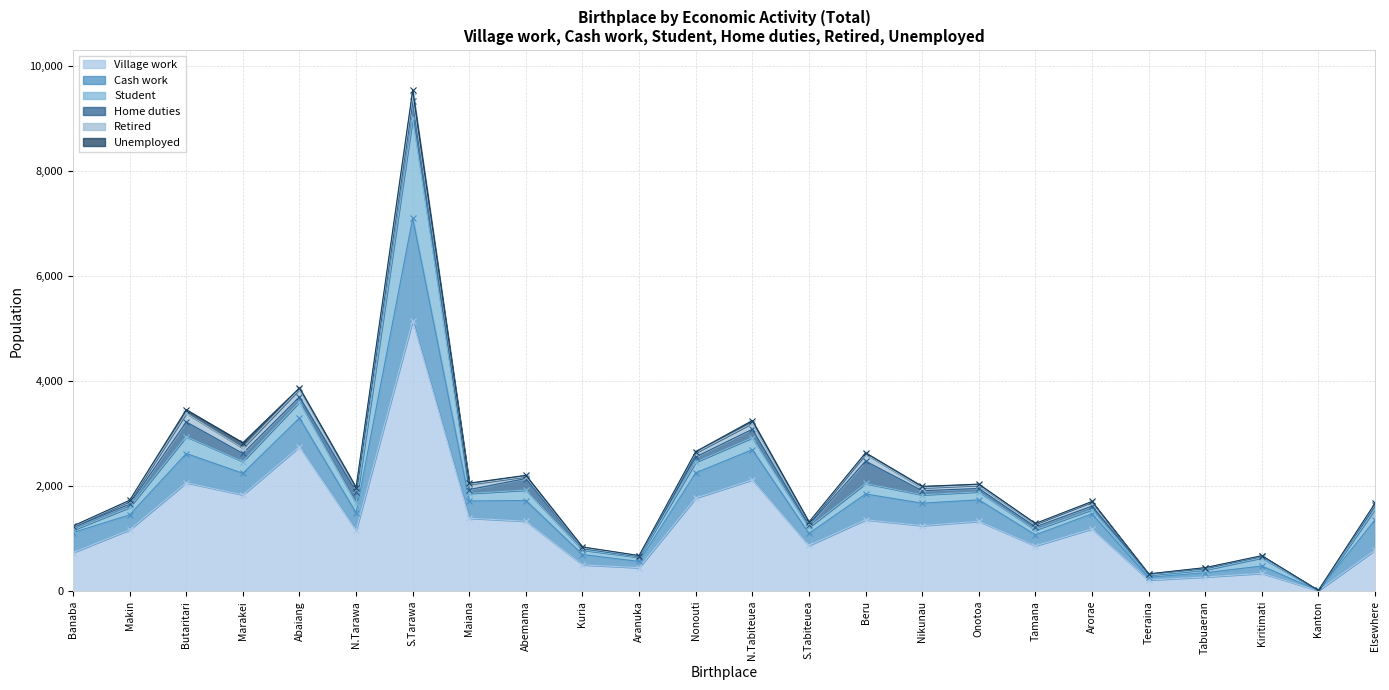

What is the label of the 23rd point from the left?

Kanton